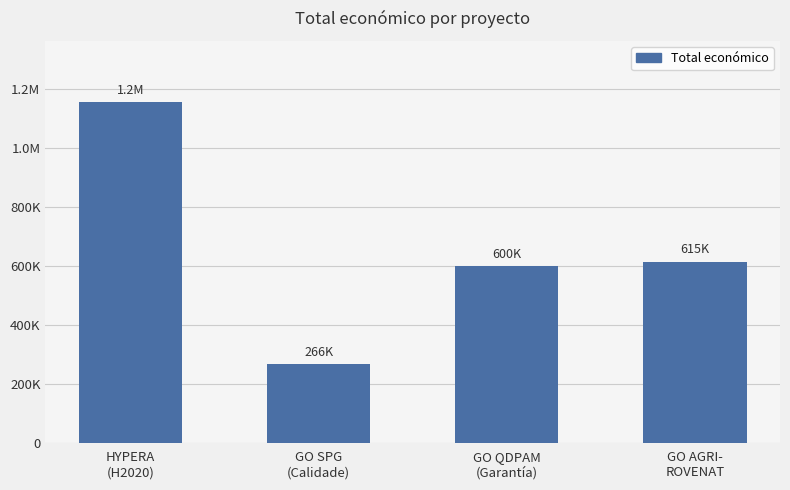

Does the chart contain any negative values?

No